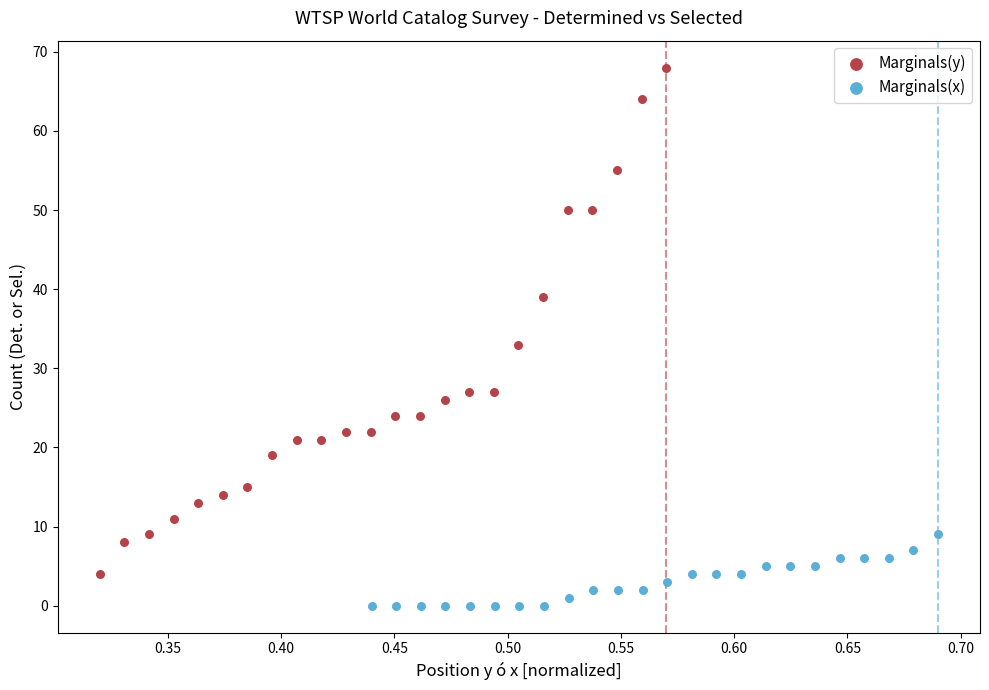

Which series contains the lowest Y value?

Marginals(x)